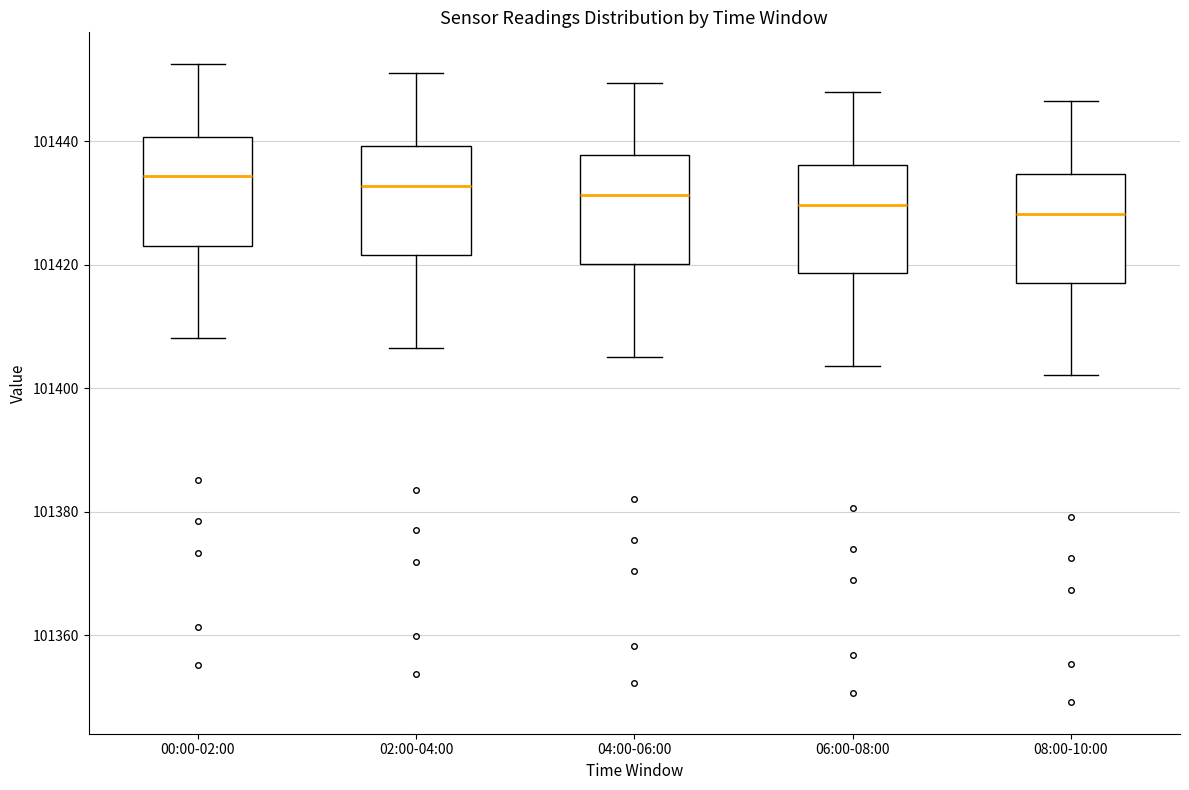

Reading left to right, transcribe this box plot: for each box, give where its median line is, the range the box spans, and where its two whiskers end, as read against the y-axis. The values are not printed on the chart, so give them approximately, as read against the axis.

00:00-02:00: median 101434, box 101424 to 101440, whiskers 101408 to 101452
02:00-04:00: median 101432, box 101422 to 101440, whiskers 101406 to 101452
04:00-06:00: median 101432, box 101420 to 101438, whiskers 101406 to 101450
06:00-08:00: median 101430, box 101418 to 101436, whiskers 101404 to 101448
08:00-10:00: median 101428, box 101418 to 101434, whiskers 101402 to 101446